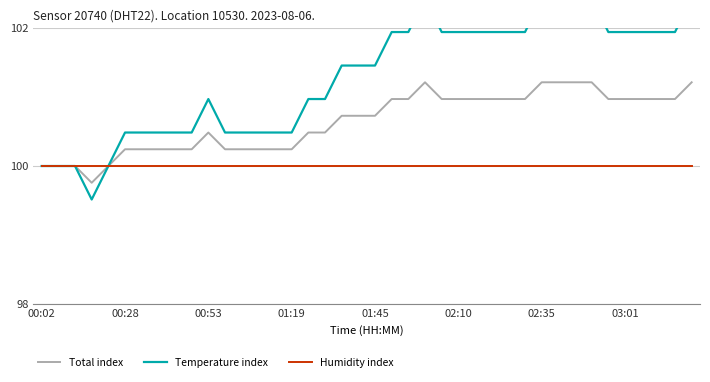

What is the average value of the Total index series?

100.6